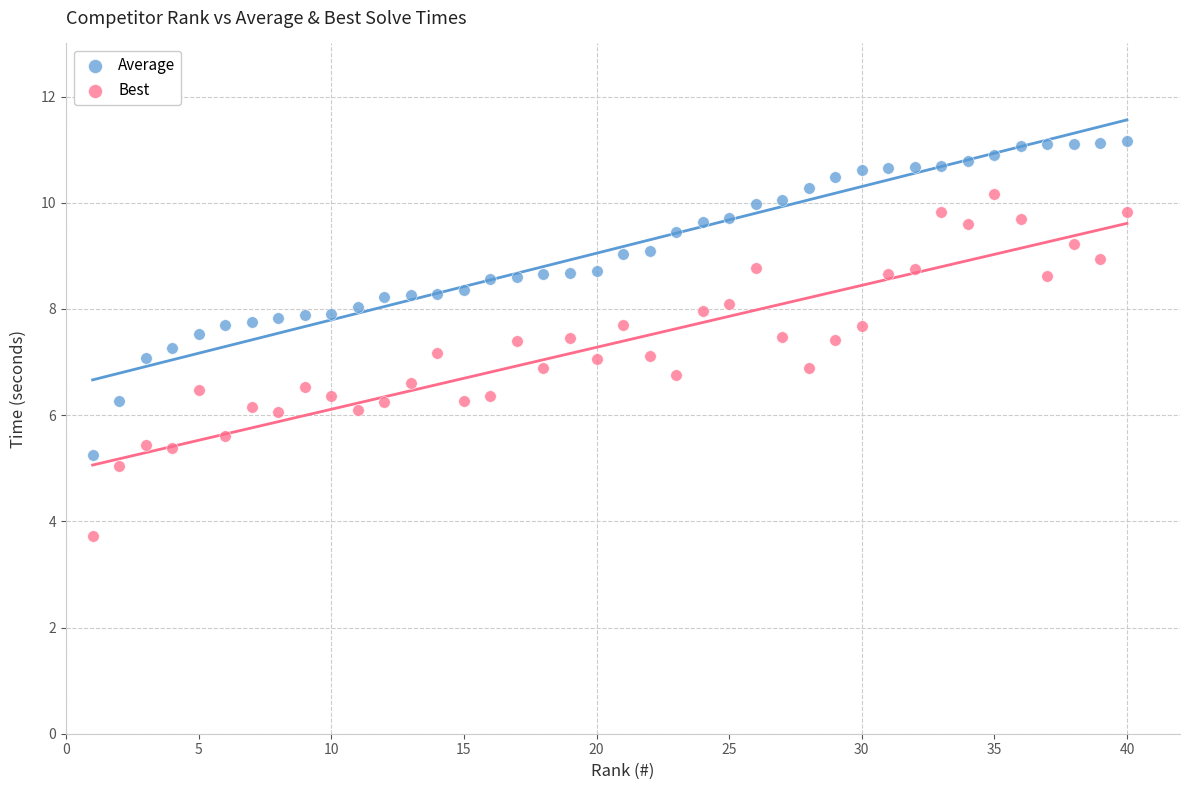

Which series reaches the maximum Y coordinate?

Average